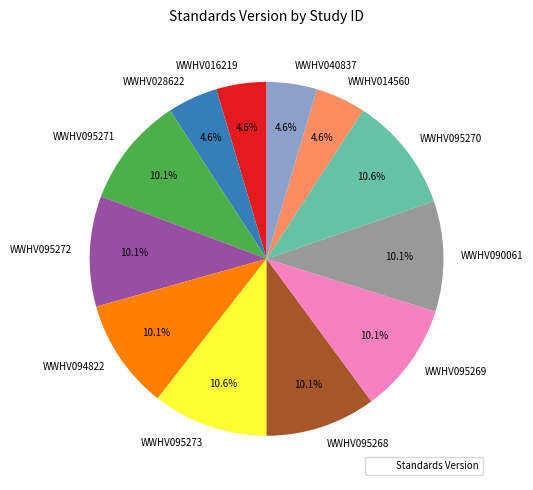

True or false: WWHV016219 accounts for 10% of the total.

False